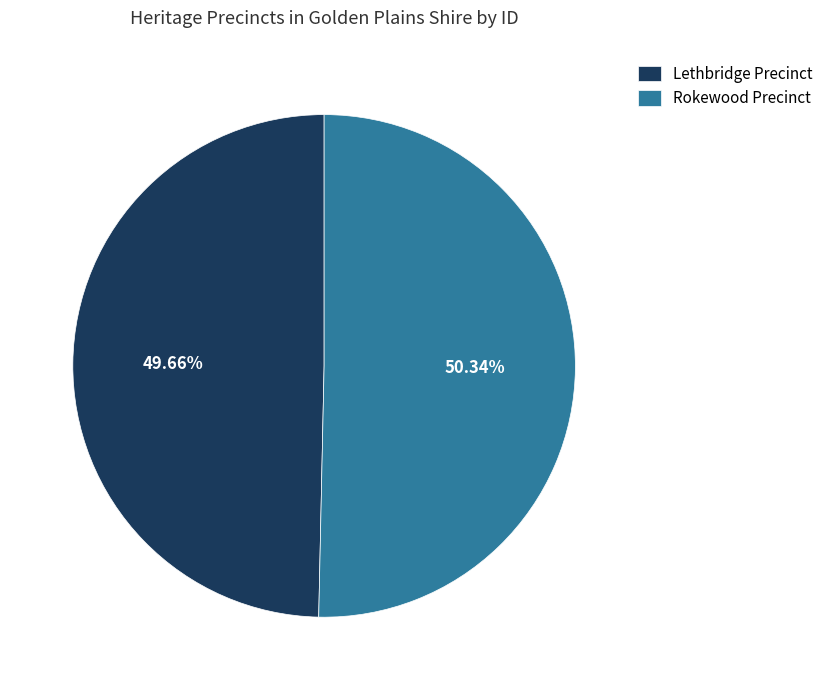

Rank the categories by value from lowest to highest.

Lethbridge Precinct, Rokewood Precinct